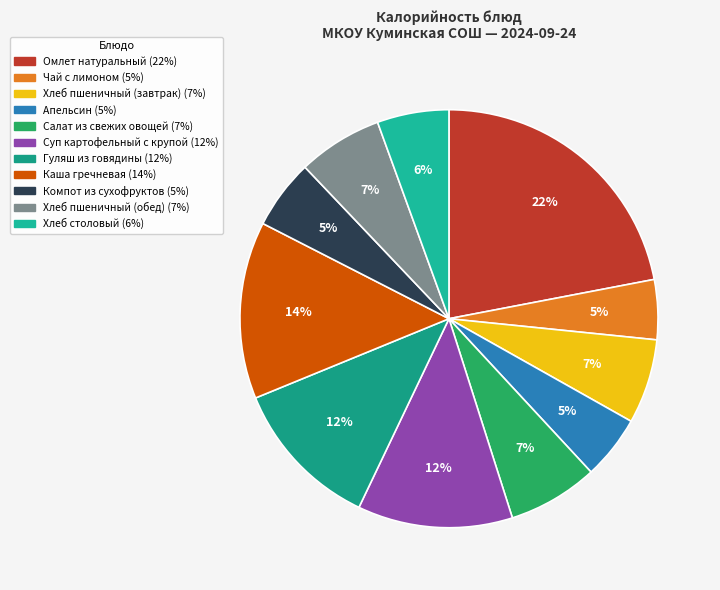

Approximately how many times larger is the value at Хлеб столовый compared to Чай с лимоном?

1.2